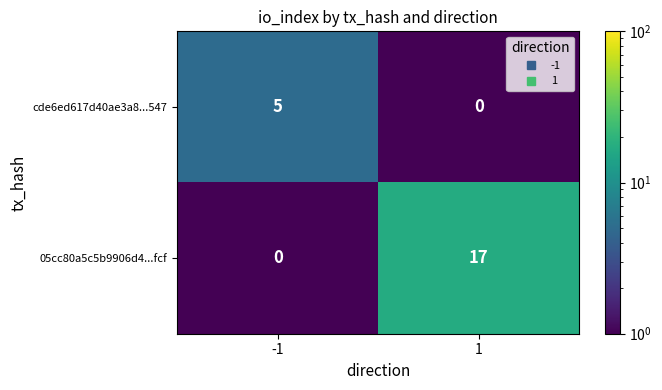

Count the number of categories in the chart.

2